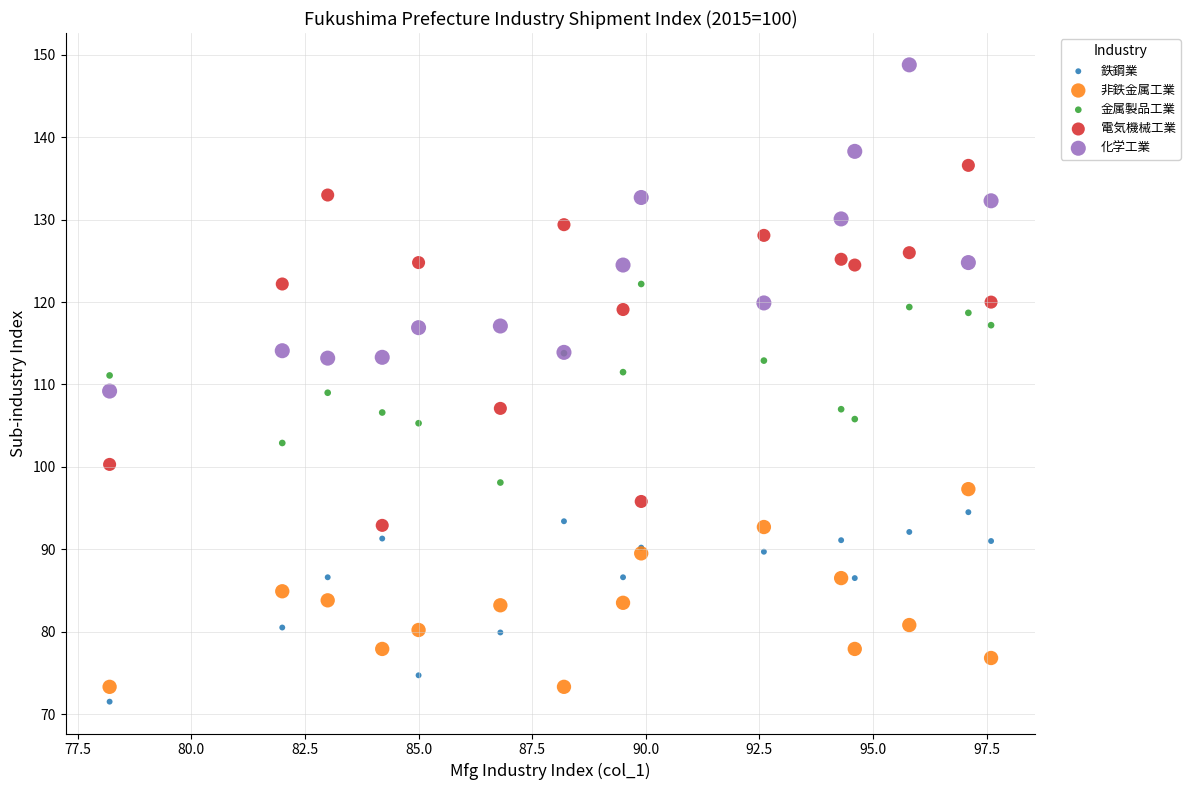

Which series has the largest Y range (max minus min)?

電気機械工業